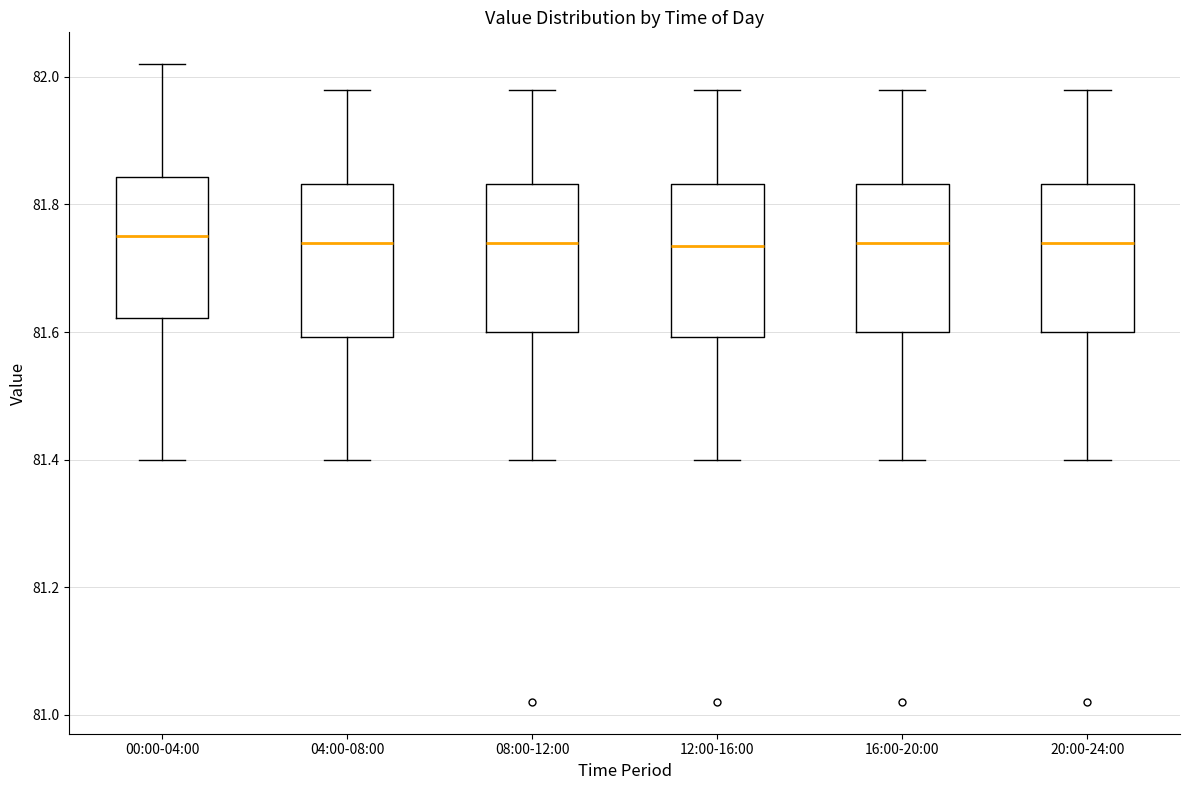

Reading left to right, read every box against the y-axis: the position of its median line, the range the box covers, and the ends of its whiskers. The values are not printed on the chart, so give them approximately, as read against the axis.

00:00-04:00: median 81.76, box 81.62 to 81.84, whiskers 81.40 to 82.02
04:00-08:00: median 81.74, box 81.60 to 81.84, whiskers 81.40 to 81.98
08:00-12:00: median 81.74, box 81.60 to 81.84, whiskers 81.40 to 81.98
12:00-16:00: median 81.74, box 81.60 to 81.84, whiskers 81.40 to 81.98
16:00-20:00: median 81.74, box 81.60 to 81.84, whiskers 81.40 to 81.98
20:00-24:00: median 81.74, box 81.60 to 81.84, whiskers 81.40 to 81.98